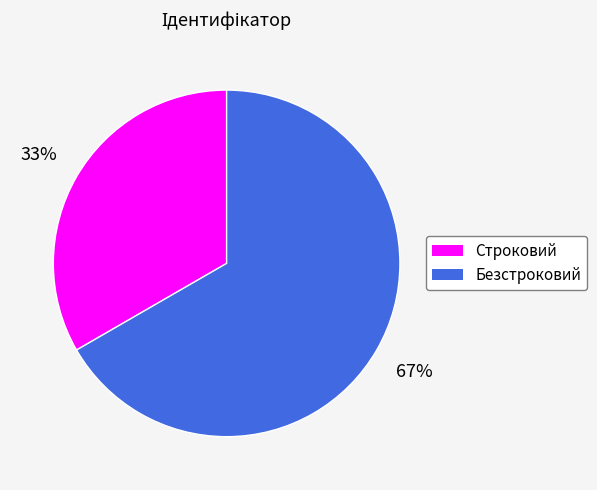

Which slice is the smallest?

Строковий